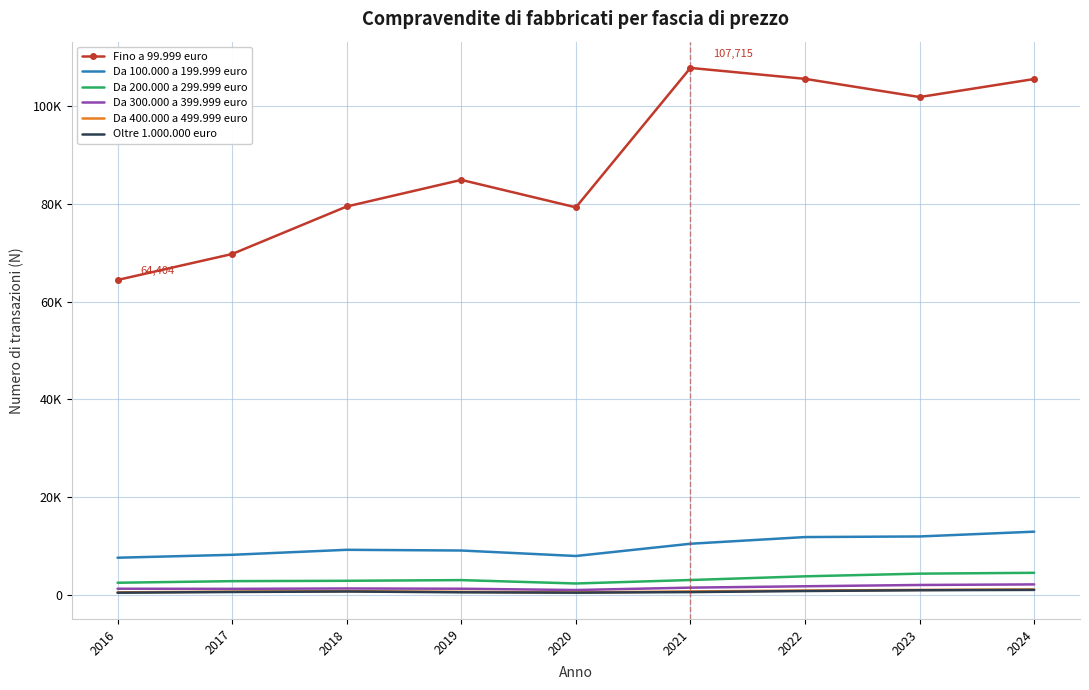

At which label is Da 300.000 a 399.999 euro closest to 1651?

2021